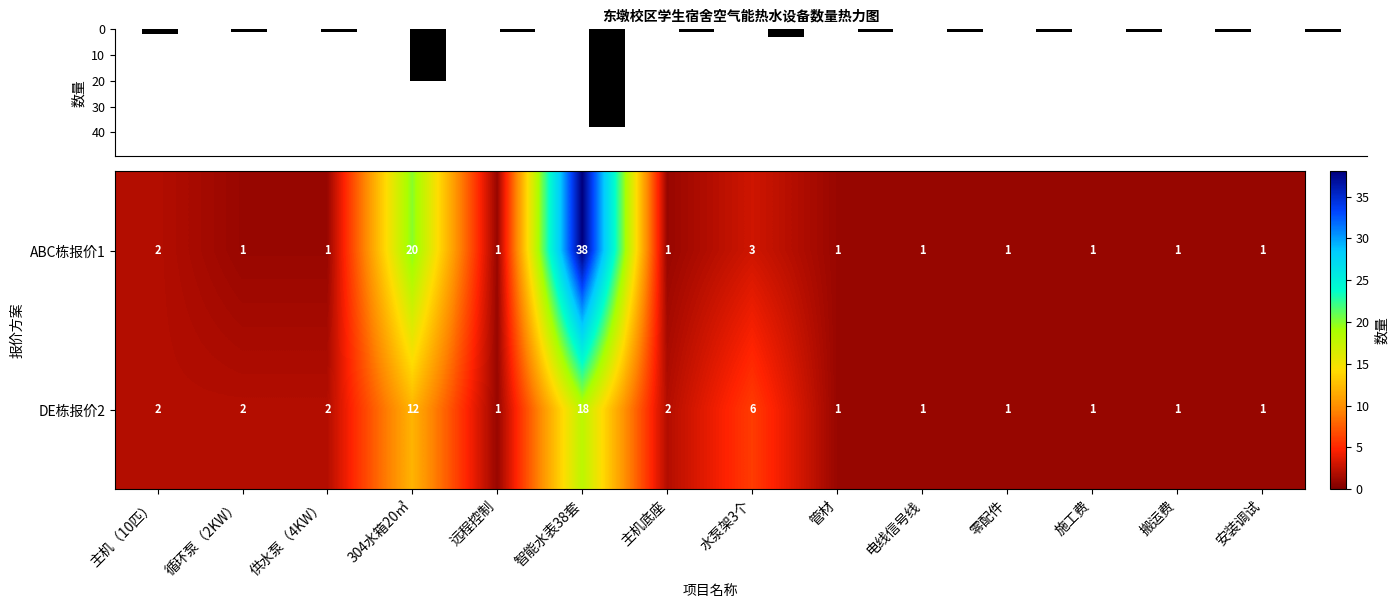

Which has a higher value, 远程控制 or 304水箱20㎥?

304水箱20㎥